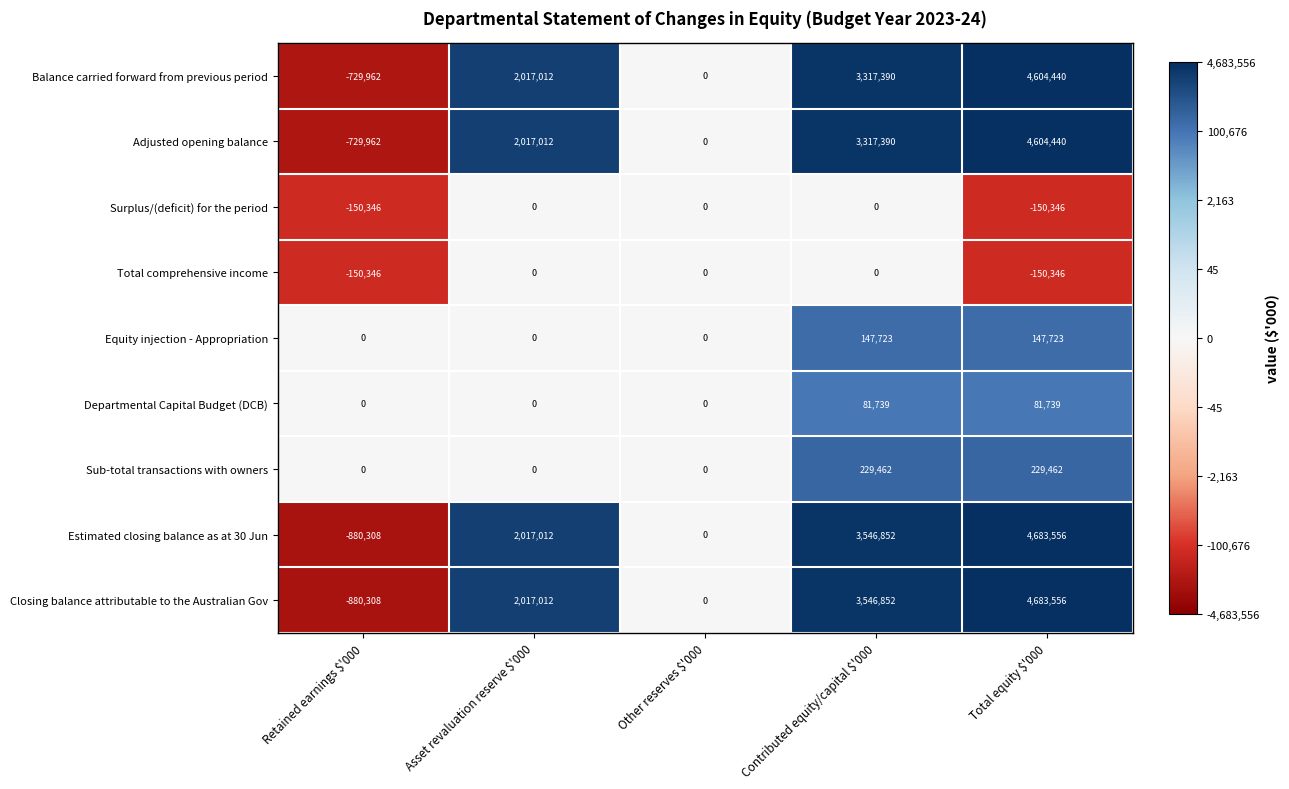

How many Sub-total transactions with owners values are between 0 and 229462?

5